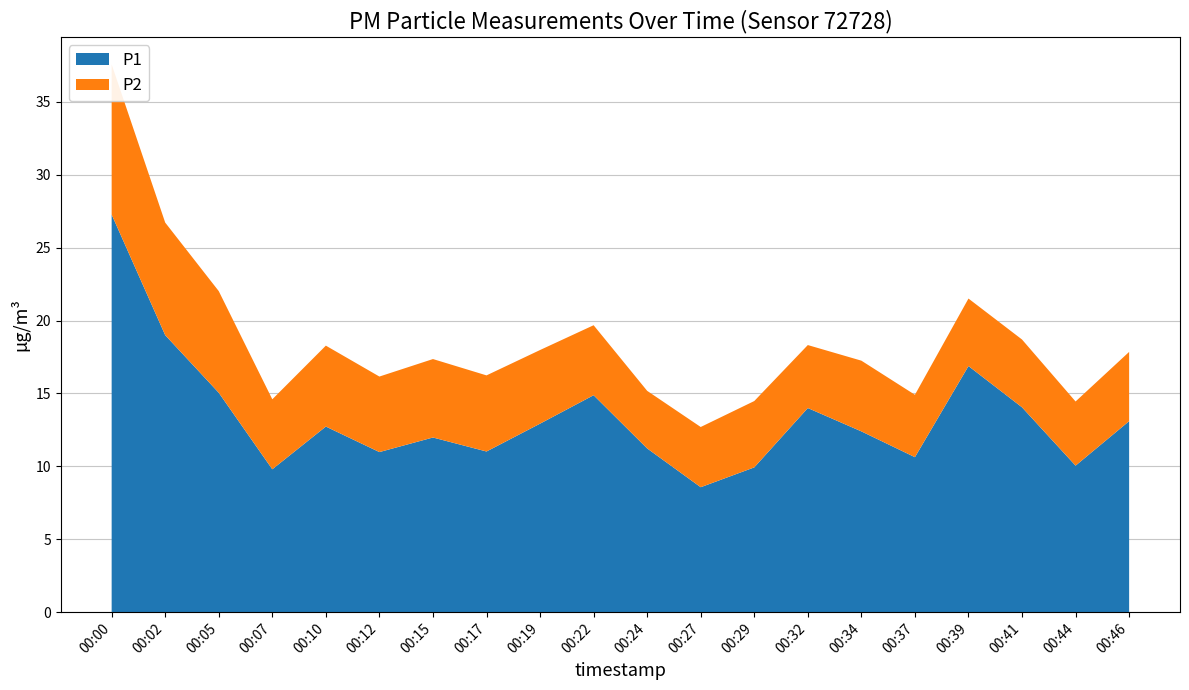

Reading left to right, list all the values displayed in this chart.

P1: 00:00=27.3	00:02=19.0	00:05=15.1	00:07=9.8	00:10=12.7	00:12=11.0	00:15=12.0	00:17=11.0	00:19=12.9	00:22=14.9	00:24=11.2	00:27=8.6	00:29=9.9	00:32=14.0	00:34=12.4	00:37=10.6	00:39=16.9	00:41=14.1	00:44=10.1	00:46=13.1
P2: 00:00=10.3	00:02=7.7	00:05=7.0	00:07=4.8	00:10=5.5	00:12=5.2	00:15=5.4	00:17=5.2	00:19=5.0	00:22=4.8	00:24=4.0	00:27=4.1	00:29=4.5	00:32=4.3	00:34=4.8	00:37=4.3	00:39=4.6	00:41=4.7	00:44=4.4	00:46=4.8